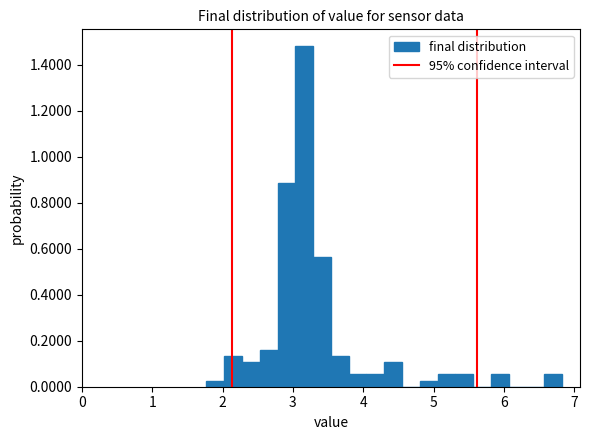

Read against the x-axis, roughly where is the centre of the tallest bar?

3.2